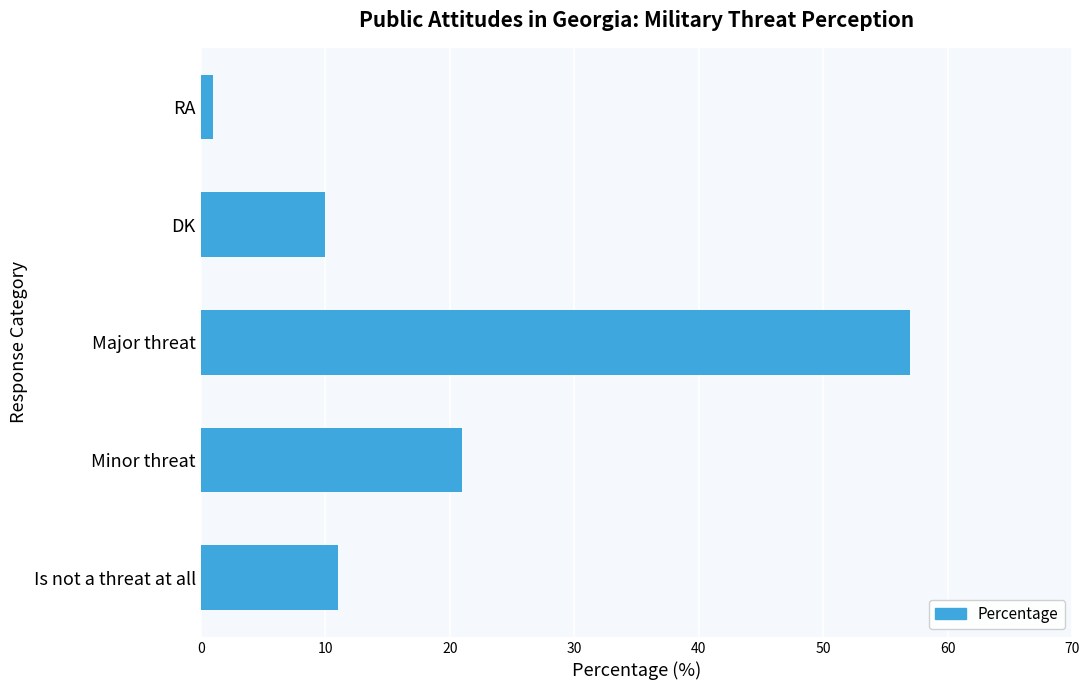

At which label is the value closest to 29?

Minor threat